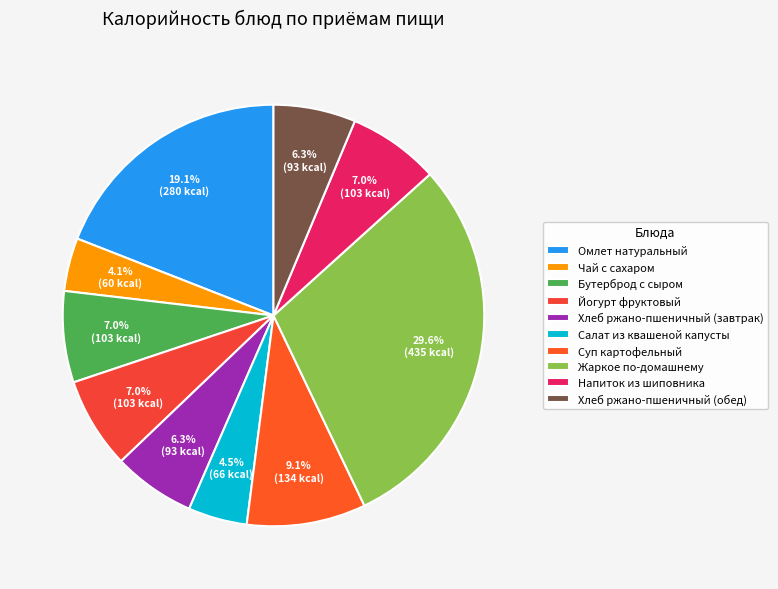

The Напиток из шиповника slice represents 1% of the pie. True or false?

False